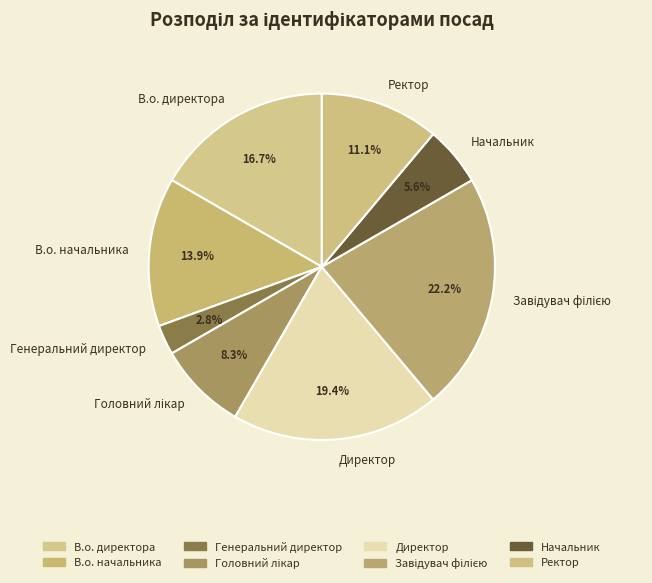

How much of the chart is everything except В.о. директора?

83.3%